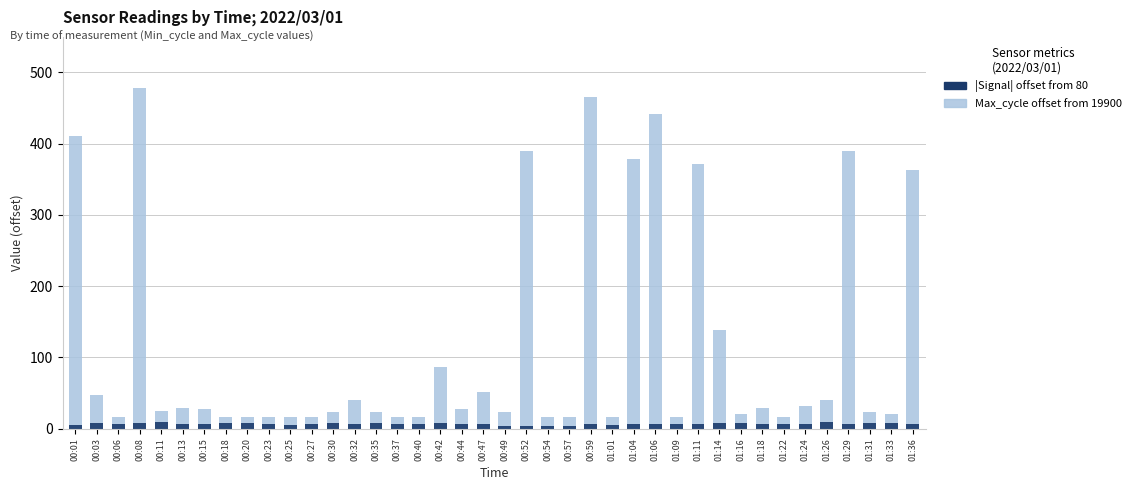

How many values in the Max_cycle (offset from 19900) series exceed 27?

19